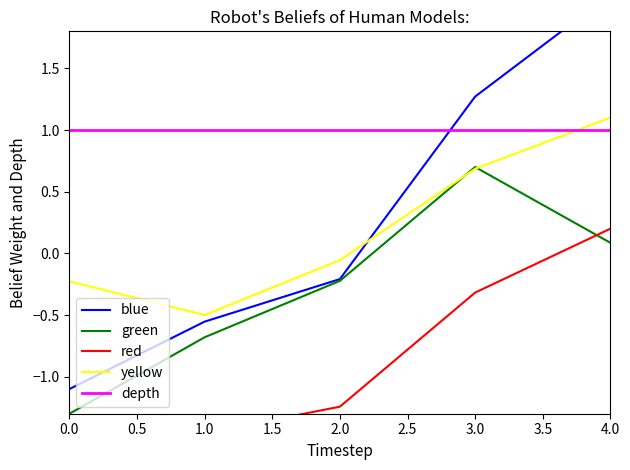

Is the value of yellow at 4.0 greater than the value of green at 0.0?

Yes